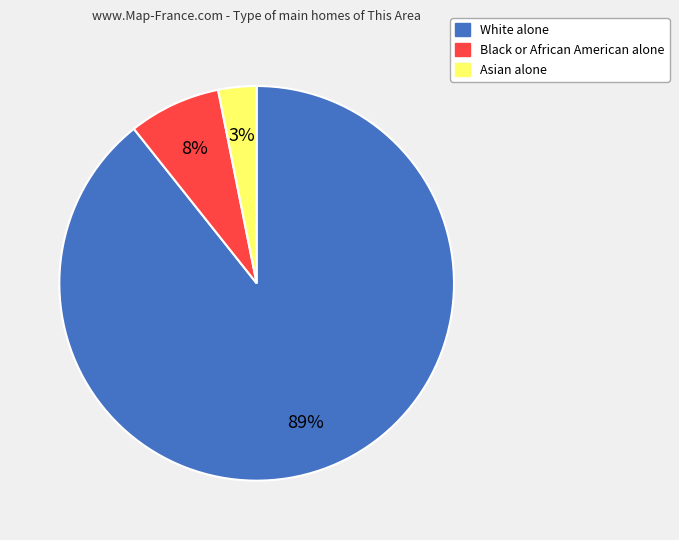

Is it true that Black or African American alone is 21% of the pie?

False